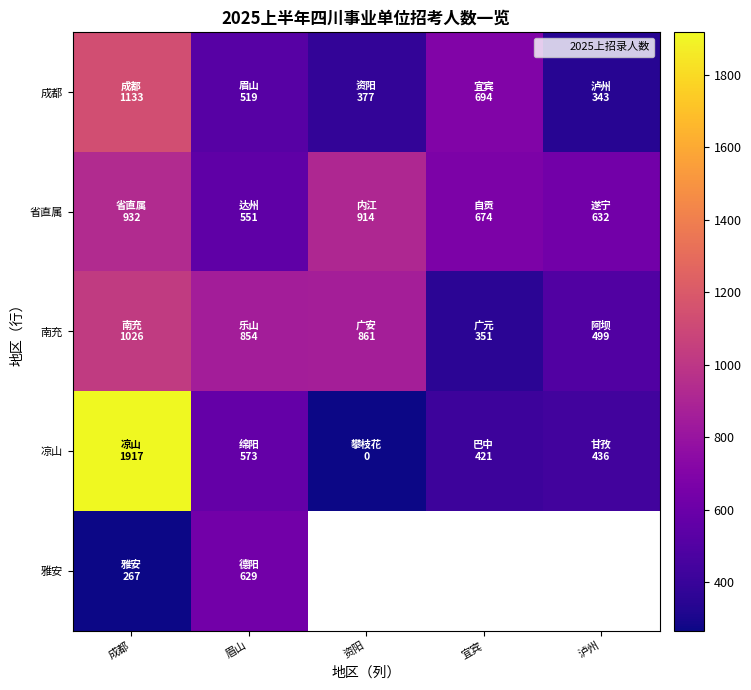

Between 成都 and 泸州, which series saw the biggest shift?

凉山